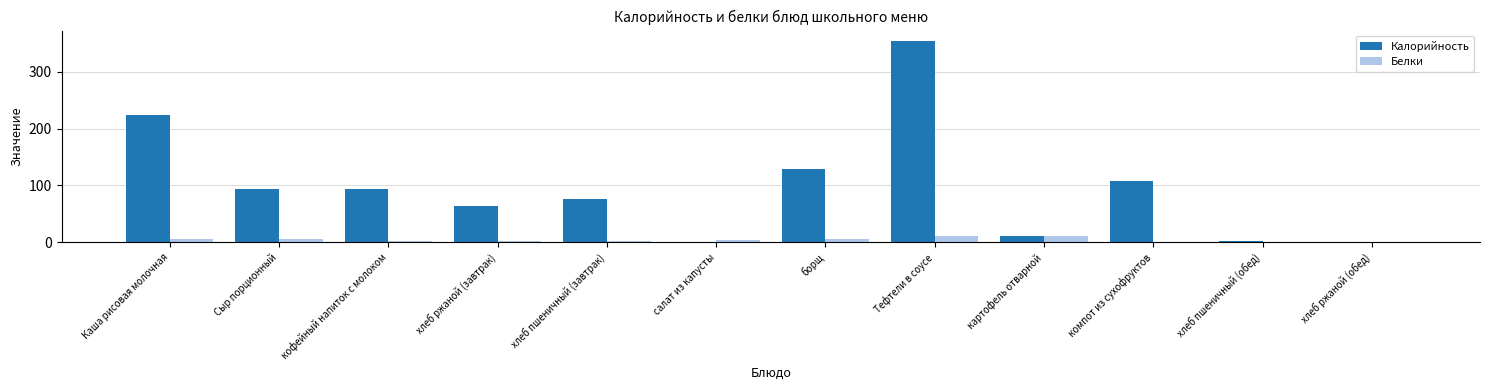

Between Сыр порционный and картофель отварной, which series saw the biggest shift?

Калорийность